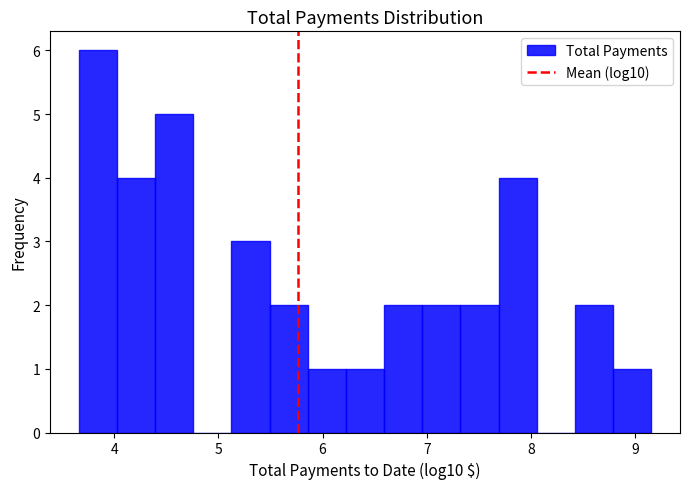

Around what value on the x-axis is the tallest bar? Give the approximate position of its centre, as read against the axis.

3.8